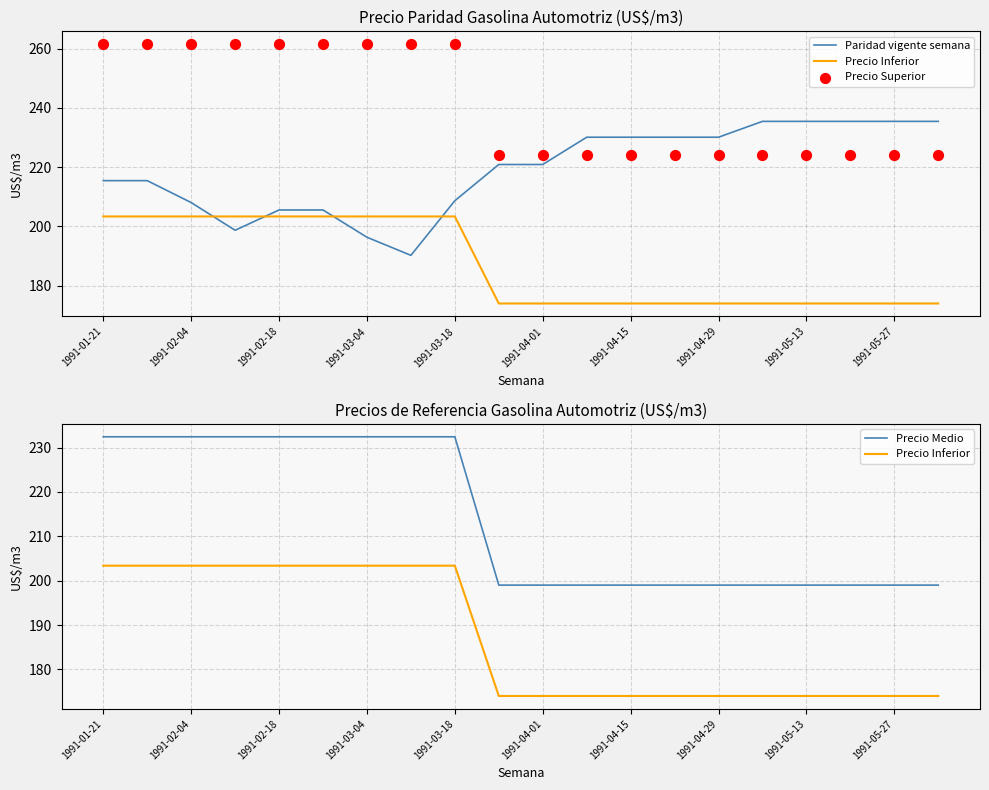

At which category is the sum across all series the highest?

1991-01-21